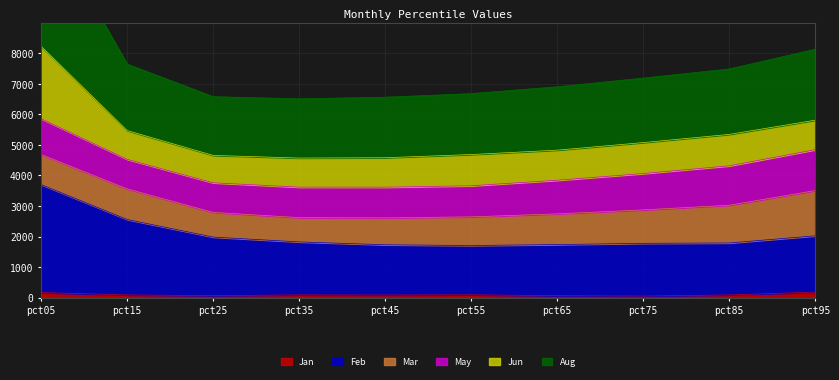

Rank the categories by Jan value from lowest to highest.

pct75, pct65, pct25, pct45, pct85, pct15, pct35, pct55, pct05, pct95